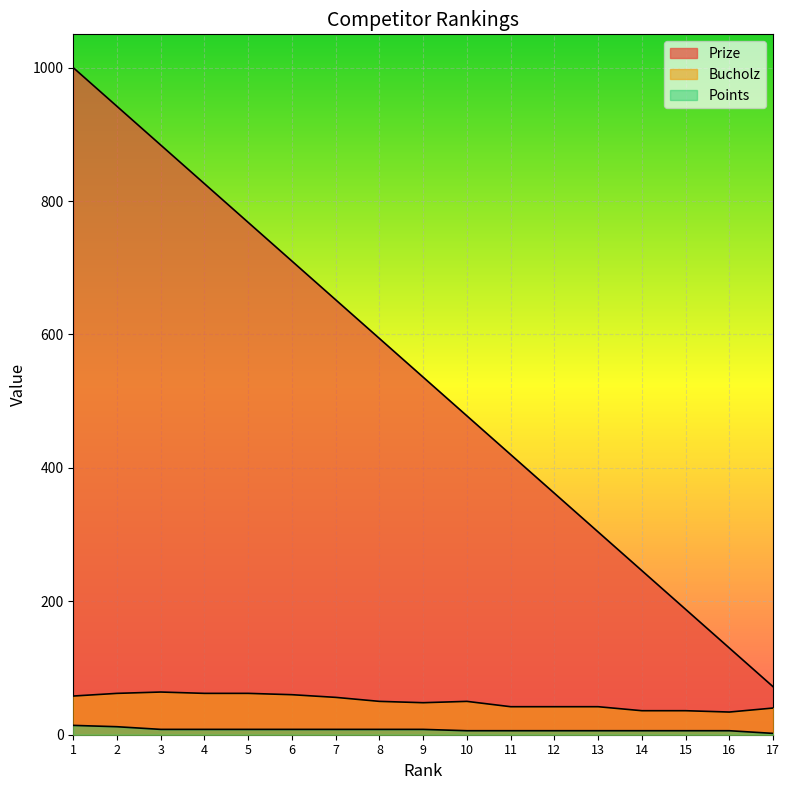

What are all the series names shown in the legend?

Prize, Bucholz, Points